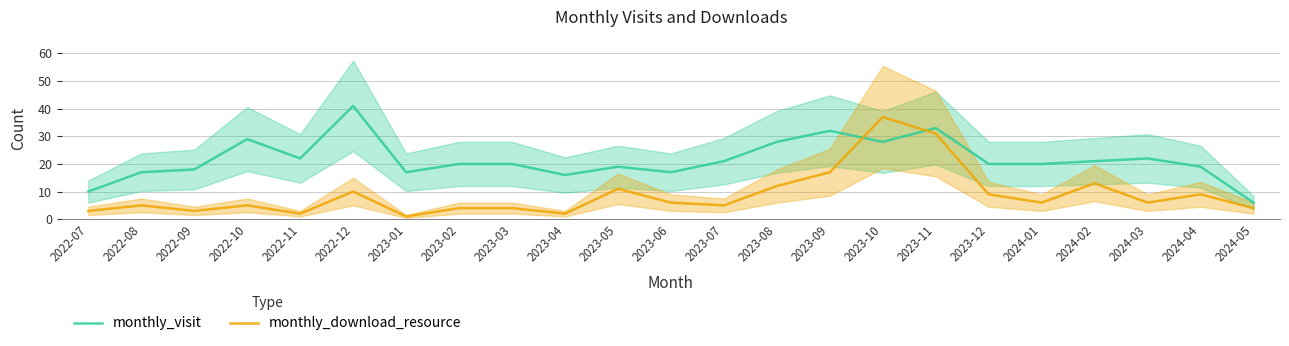

Which series changed the most between 2023-05 and 2024-05?

monthly_visit